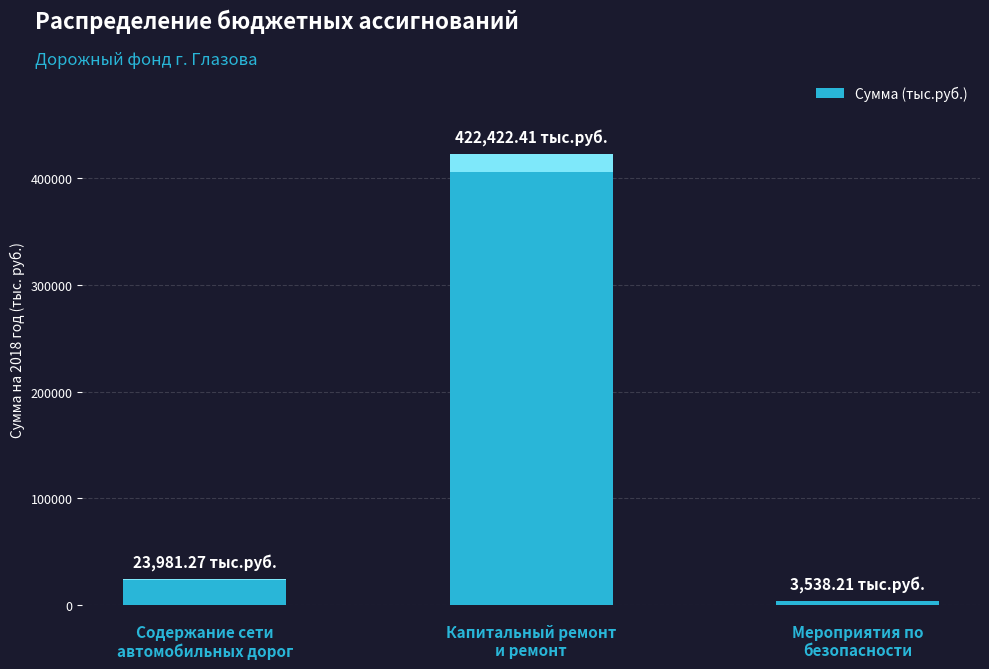

At which category does the chart reach its peak across all series?

Капитальный ремонт
и ремонт